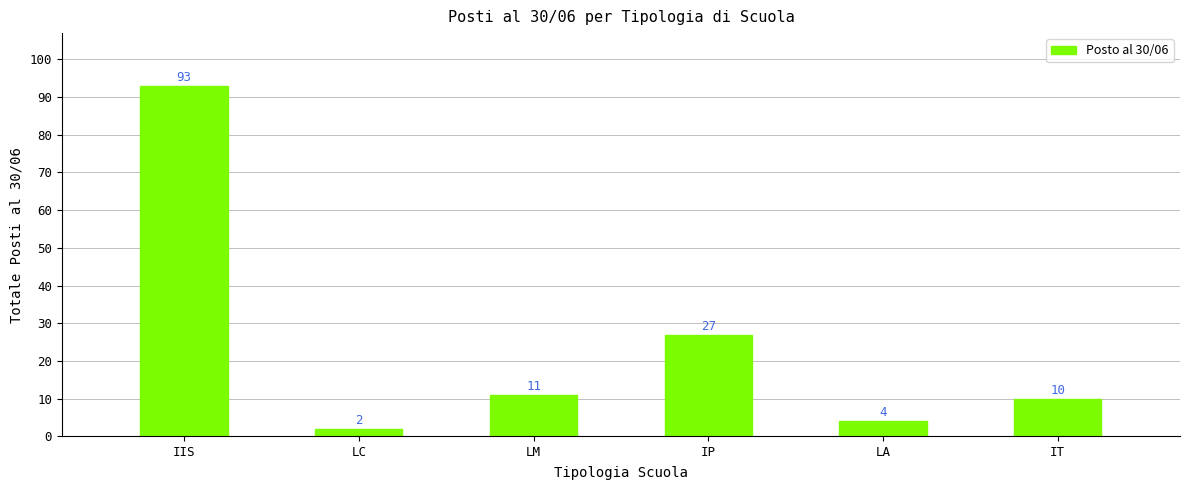

Reading left to right, extract all data points from this chart.

93	2	11	27	4	10